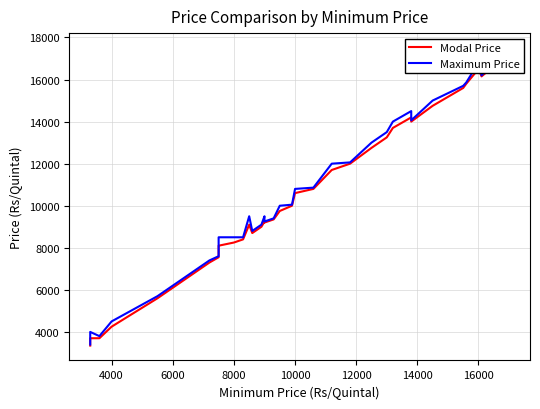

How many values in the Modal Price series are below 9750?

17